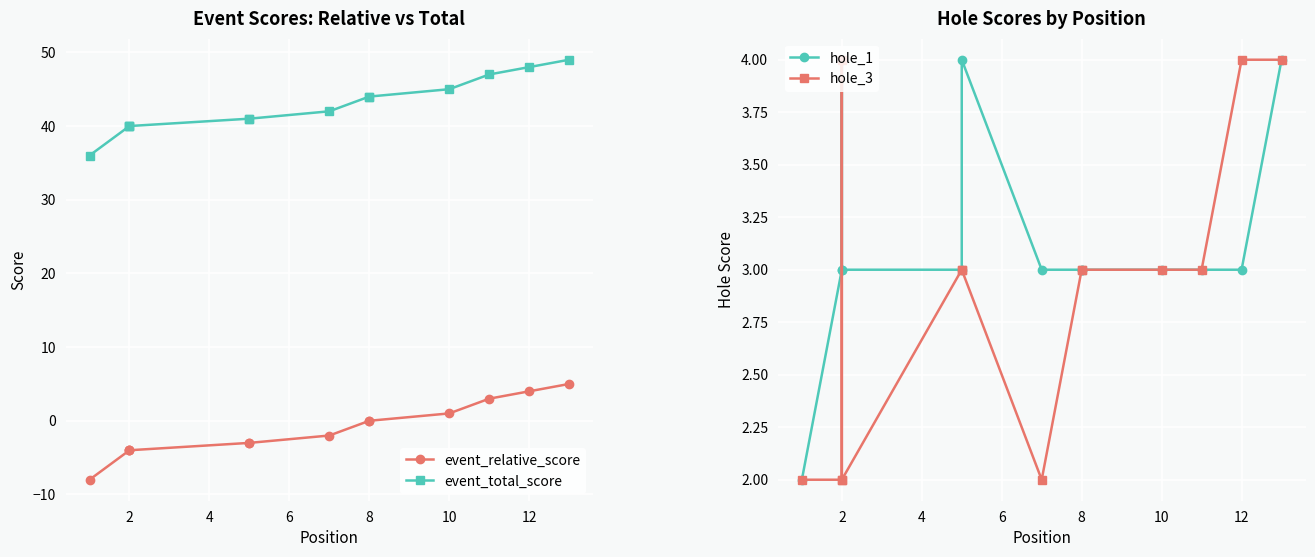

True or false: event_total_score has a value of 44 at 8.

True